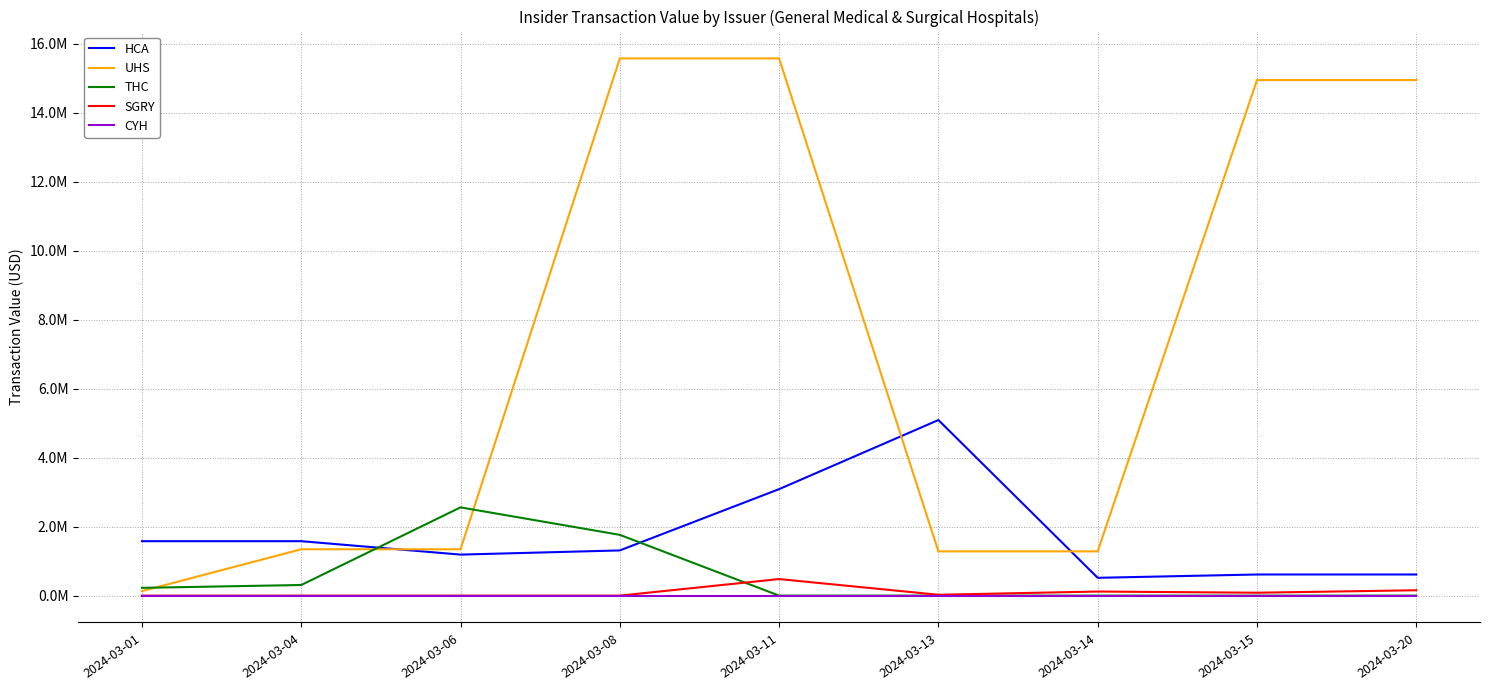

What are all the series names shown in the legend?

HCA, UHS, THC, SGRY, CYH